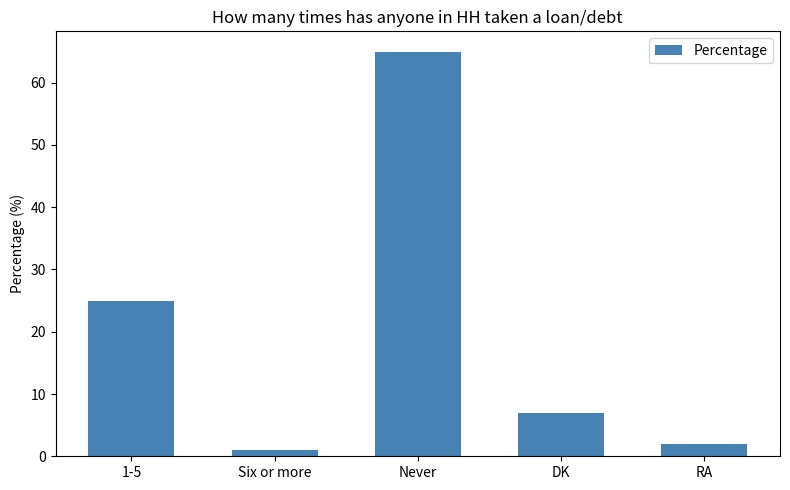

Count the number of data series in this chart.

1